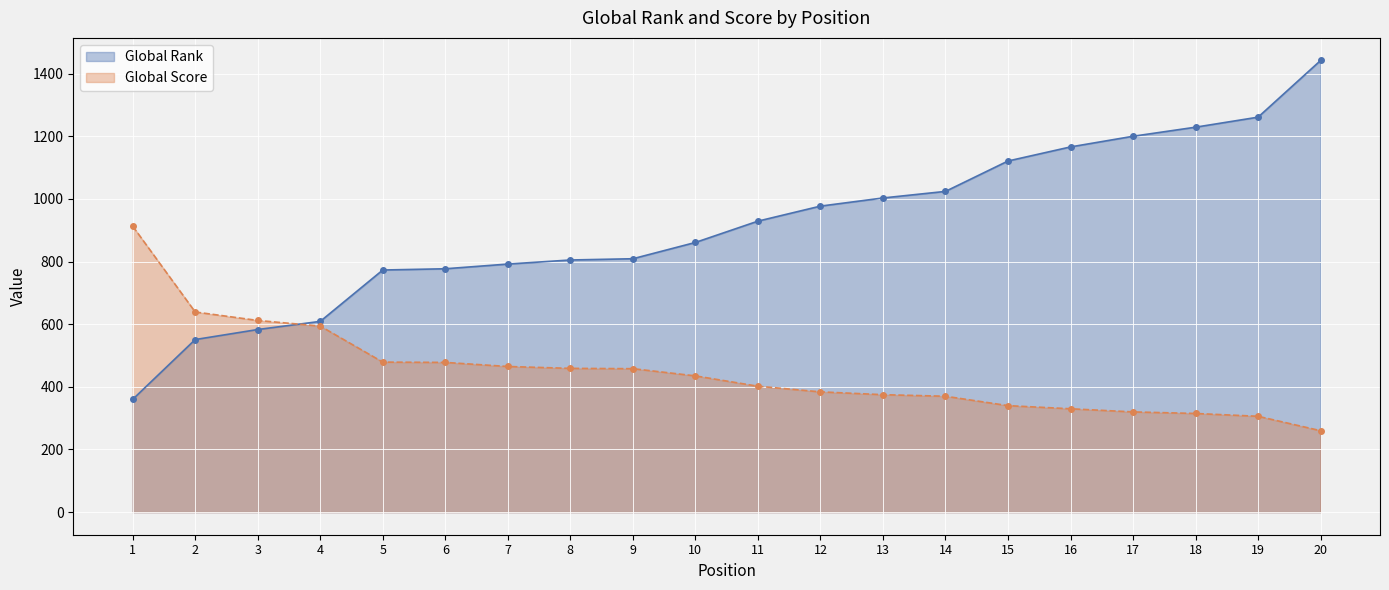

What is the average value of the Global Score series?

447